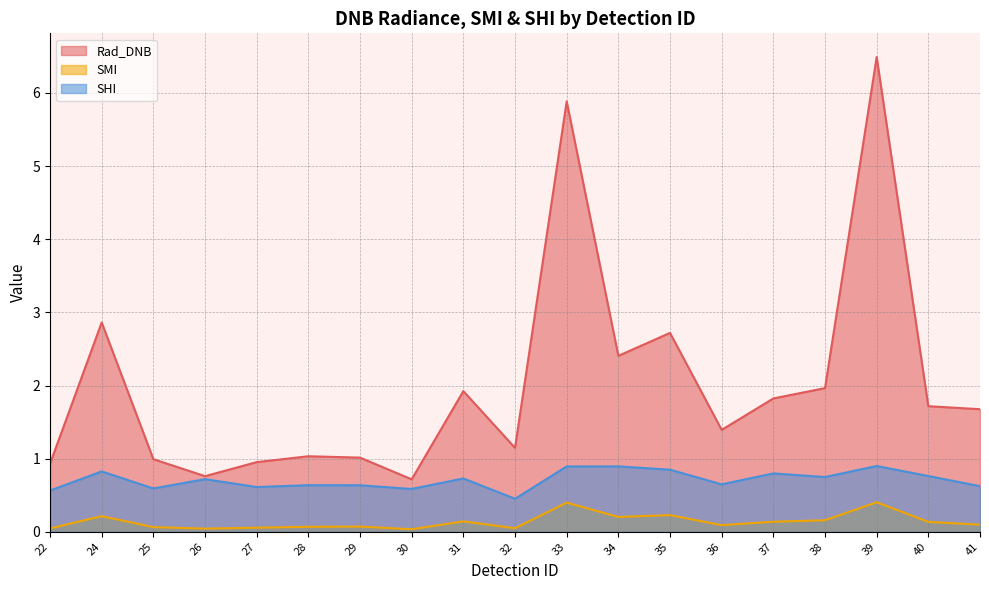

The value of Rad_DNB at 36 is 1.4. True or false?

True